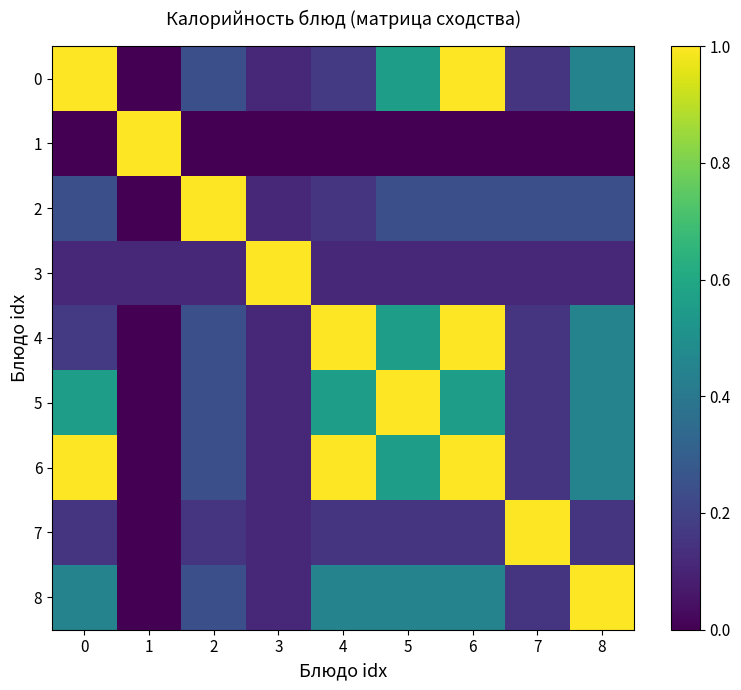

Reading left to right, what are all the values shown in this chart?

0: 0=1.0	1=0.0	2=0.2	3=0.1	4=0.2	5=0.6	6=1.0	7=0.1	8=0.4
1: 0=0.0	1=1.0	2=0.0	3=0.0	4=0.0	5=0.0	6=0.0	7=0.0	8=0.0
2: 0=0.2	1=0.0	2=1.0	3=0.1	4=0.1	5=0.2	6=0.2	7=0.2	8=0.2
3: 0=0.1	1=0.1	2=0.1	3=1.0	4=0.1	5=0.1	6=0.1	7=0.1	8=0.1
4: 0=0.2	1=0.0	2=0.2	3=0.1	4=1.0	5=0.6	6=1.0	7=0.1	8=0.4
5: 0=0.6	1=0.0	2=0.2	3=0.1	4=0.6	5=1.0	6=0.6	7=0.1	8=0.4
6: 0=1.0	1=0.0	2=0.2	3=0.1	4=1.0	5=0.6	6=1.0	7=0.1	8=0.4
7: 0=0.1	1=0.0	2=0.1	3=0.1	4=0.1	5=0.1	6=0.1	7=1.0	8=0.1
8: 0=0.4	1=0.0	2=0.2	3=0.1	4=0.4	5=0.4	6=0.4	7=0.1	8=1.0